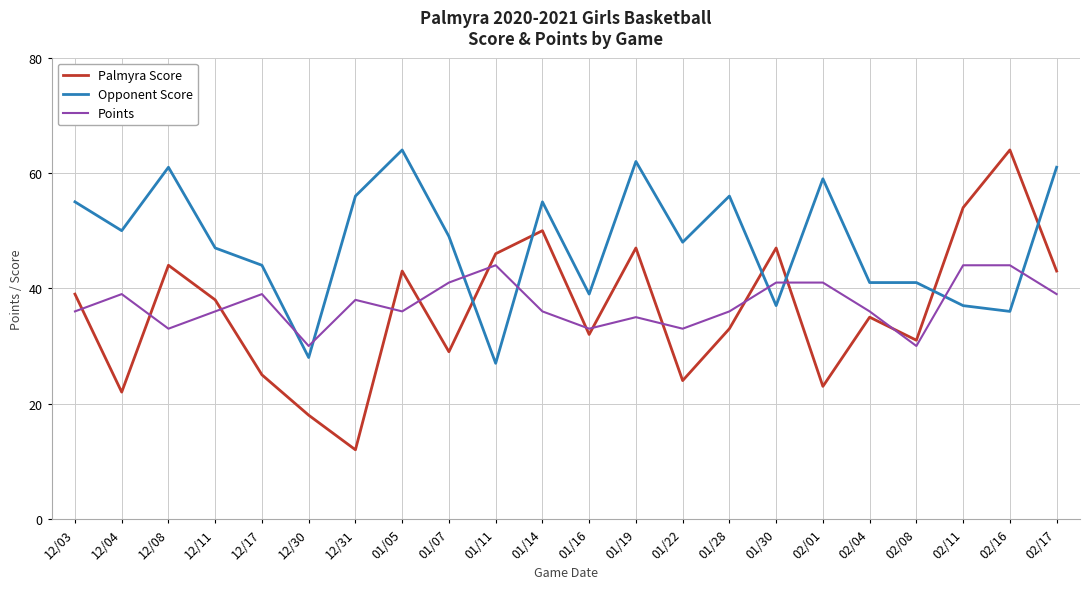

Which series has the largest total across all categories?

Opponent Score